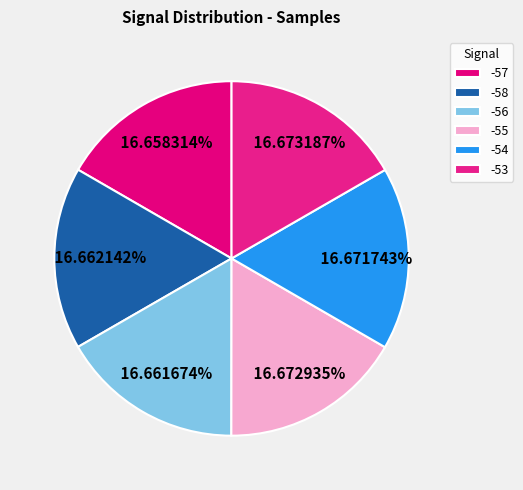

How many slices are in this pie chart?

6